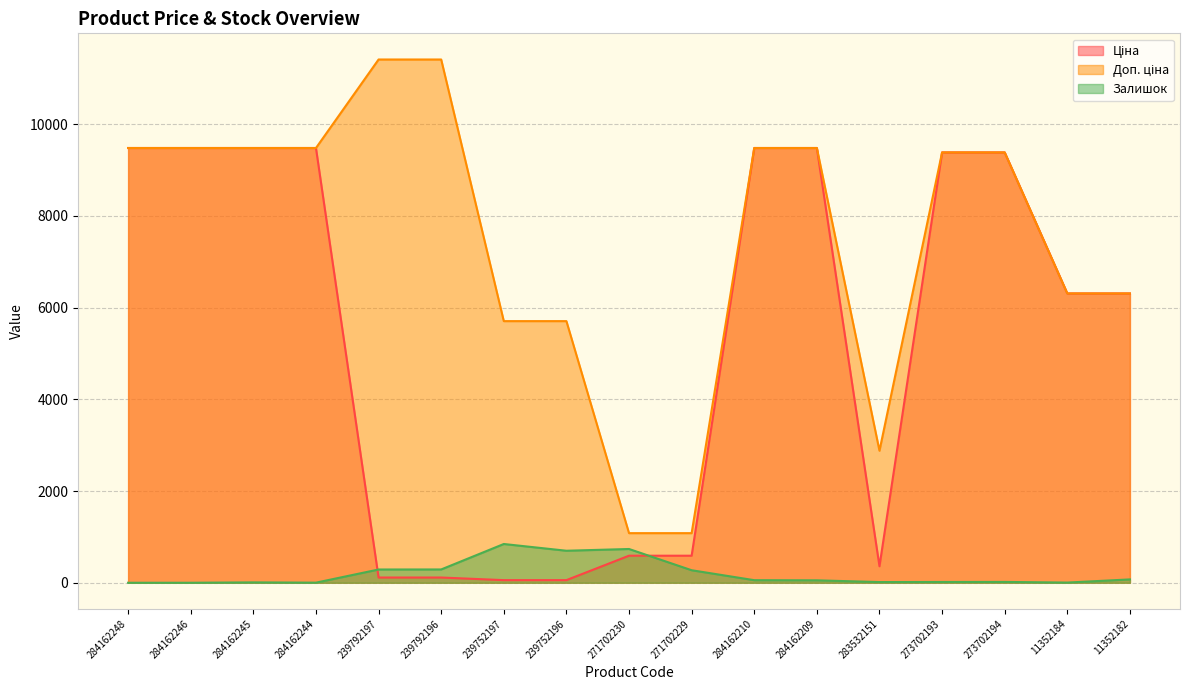

Reading right to left, transcribe all the data shown in this chart.

Ціна: 6308.8	6308.8	9384.0	9384.0	359.9	9480.1	9480.1	589.9	589.9	57.0	57.0	114.1	114.1	9480.1	9480.1	9480.1	9480.1
Доп. ціна: 6308.8	6308.8	9384.0	9384.0	2878.8	9480.1	9480.1	1081.7	1081.7	5705.0	5705.0	11410.0	11410.0	9480.1	9480.1	9480.1	9480.1
Залишок: 73.0	4.0	18.0	17.0	15.0	53.0	56.0	273.0	736.0	698.0	845.0	290.0	289.0	2.0	8.0	0.0	0.0